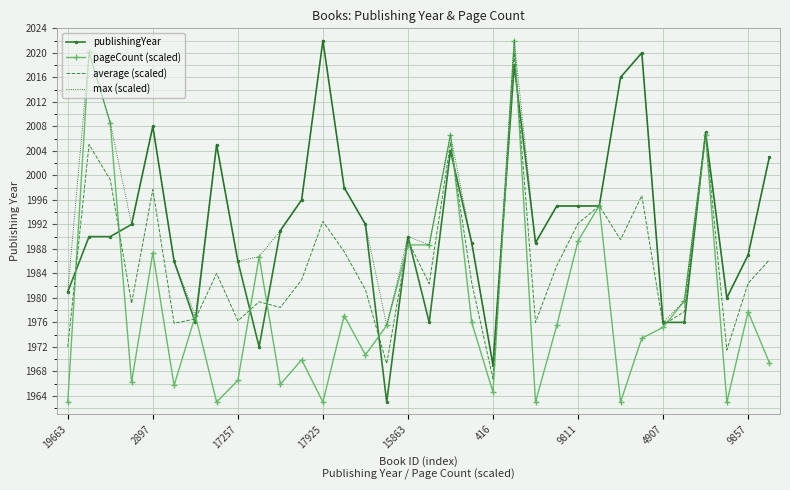

What is the maximum value for pageCount (scaled)?

2022.0